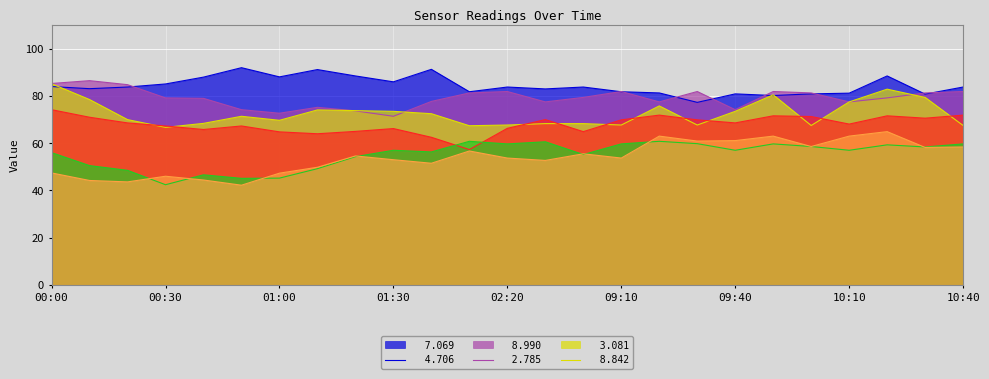

How many lines are shown in the chart?

6